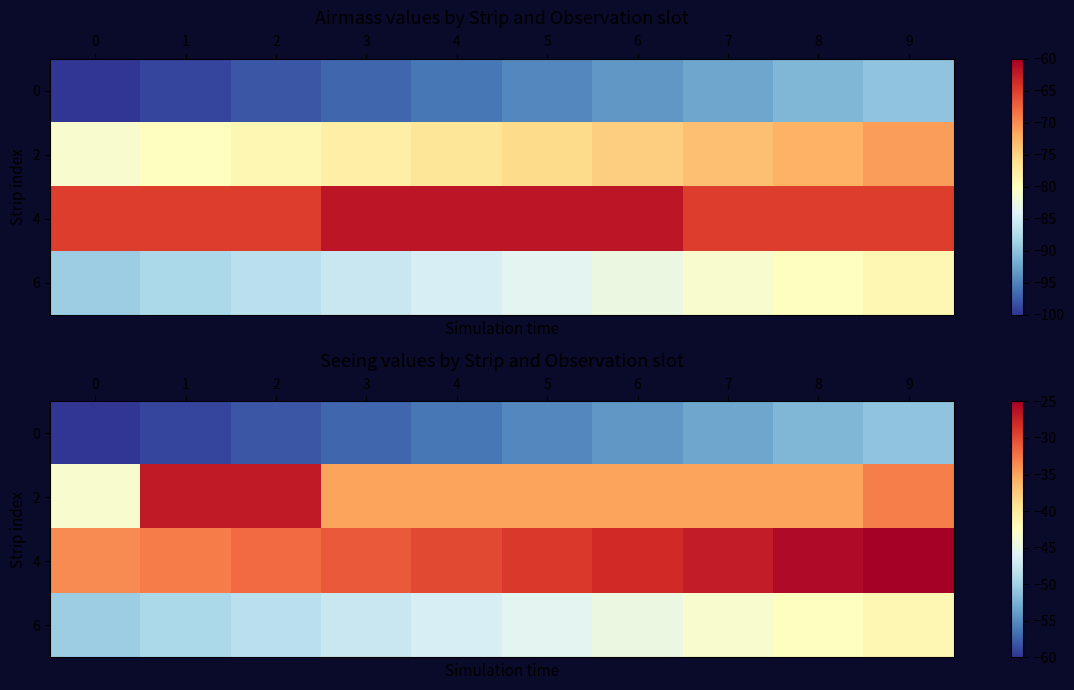

At which label is 6 closest to -45?

6